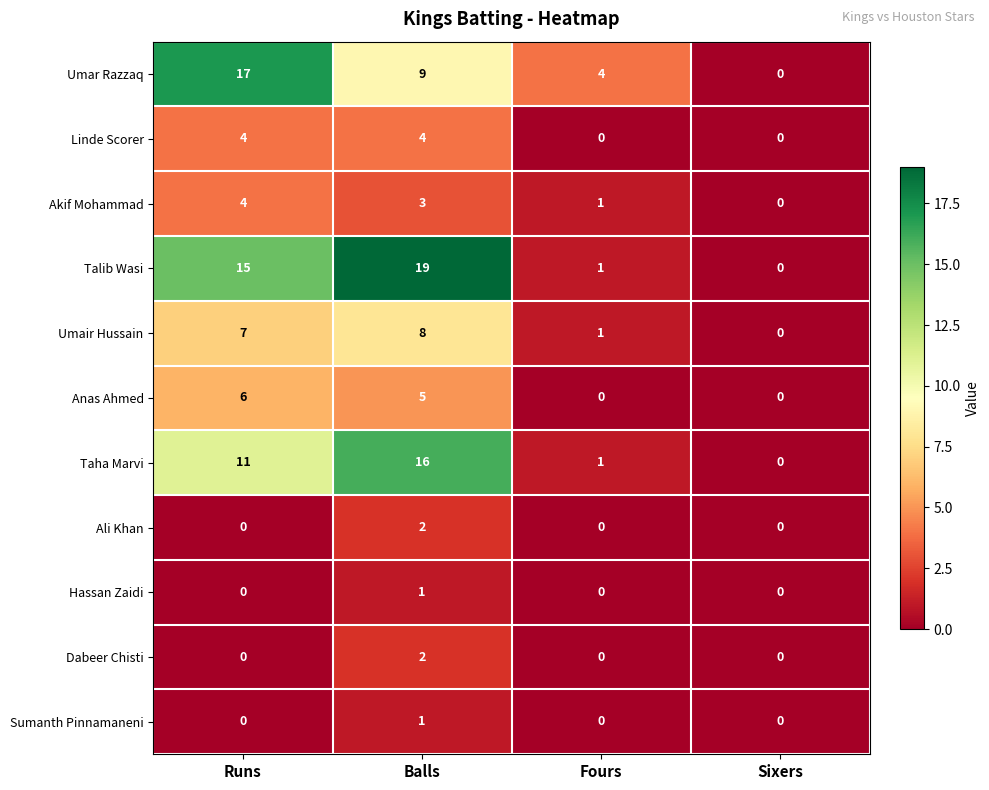

The Dabeer Chisti series shows 0 at Sixers. True or false?

True